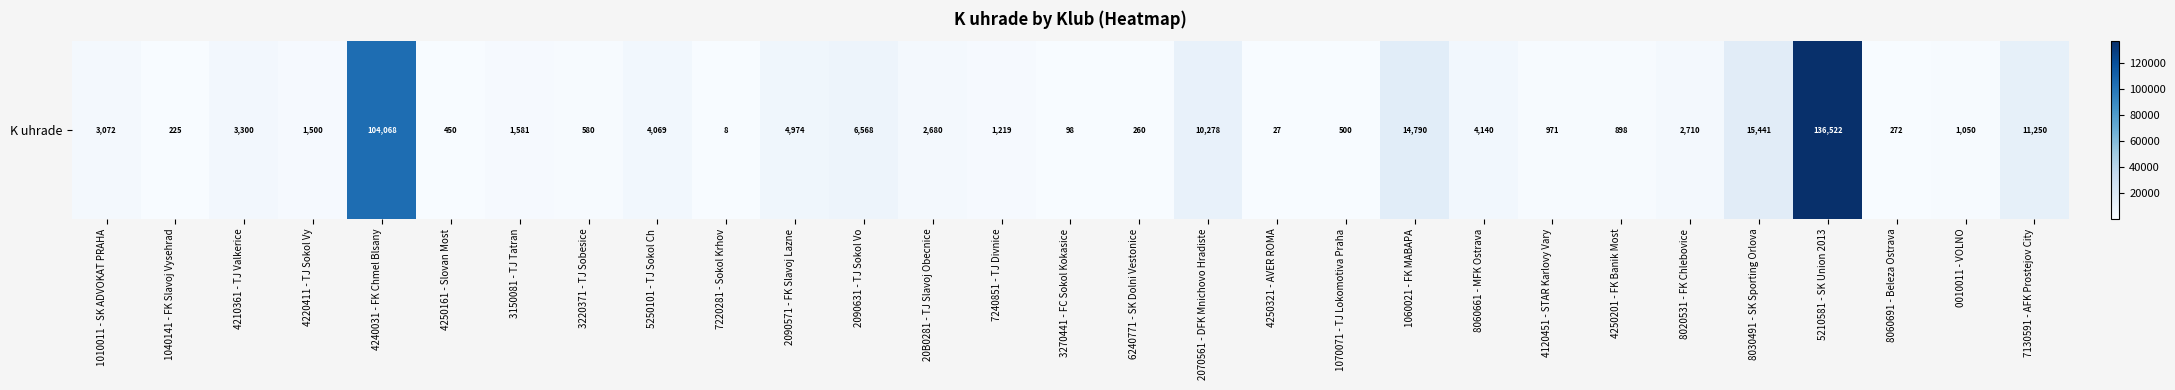

Rank the categories by value from highest to lowest.

5210581 - SK Union 2013, 4240031 - FK Chmel Blsany, 8030491 - SK Sporting Orlova, 1060021 - FK MABAPA, 7130591 - AFK Prostejov City, 2070561 - DFK Mnichovo Hradiste, 2090631 - TJ Sokol Vo, 2090571 - FK Slavoj Lazne, 8060661 - MFK Ostrava, 5250101 - TJ Sokol Ch, 4210361 - TJ Valkerice, 1010011 - SK ADVOKAT PRAHA, 8020531 - FK Chlebovice, 20B0281 - TJ Slavoj Obecnice, 3150081 - TJ Tatran, 4220411 - TJ Sokol Vy, 7240851 - TJ Divnice, 0010011 - VOLNO, 4120451 - STAR Karlovy Vary, 4250201 - FK Banik Most, 3220371 - TJ Sobesice, 1070071 - TJ Lokomotiva Praha, 4250161 - Slovan Most, 8060691 - Beleza Ostrava, 6240771 - SK Dolni Vestonice, 1040141 - FK Slavoj Vysehrad, 3270441 - FC Sokol Kokasice, 4250321 - AVER ROMA, 7220281 - Sokol Krhov